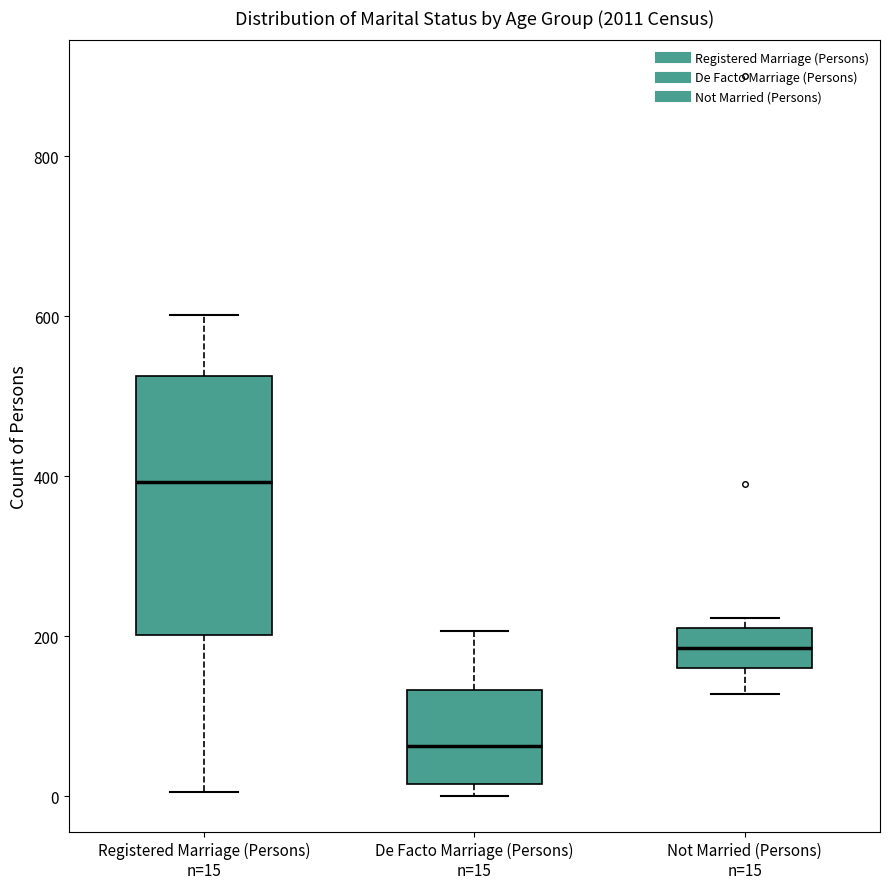

Reading left to right, read every box against the y-axis: the position of its median line, the range the box covers, and the ends of its whiskers. The values are not printed on the chart, so give them approximately, as read against the axis.

Registered Marriage (Persons) n=15: median 400, box 200 to 520, whiskers 0 to 600
De Facto Marriage (Persons) n=15: median 60, box 20 to 140, whiskers 0 to 200
Not Married (Persons) n=15: median 180, box 160 to 220, whiskers 120 to 220 (just above the box's upper edge)